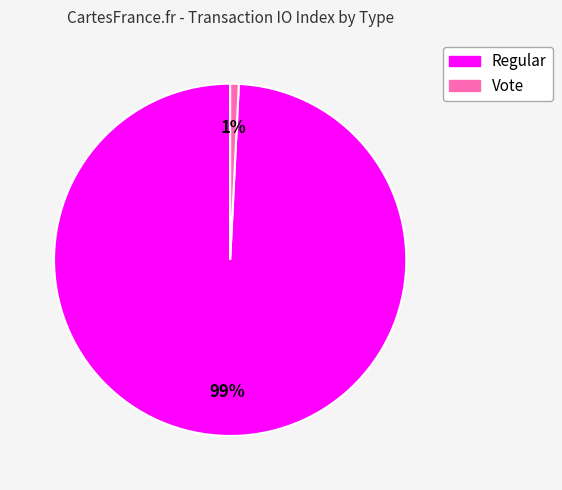

How many slices are in this pie chart?

2